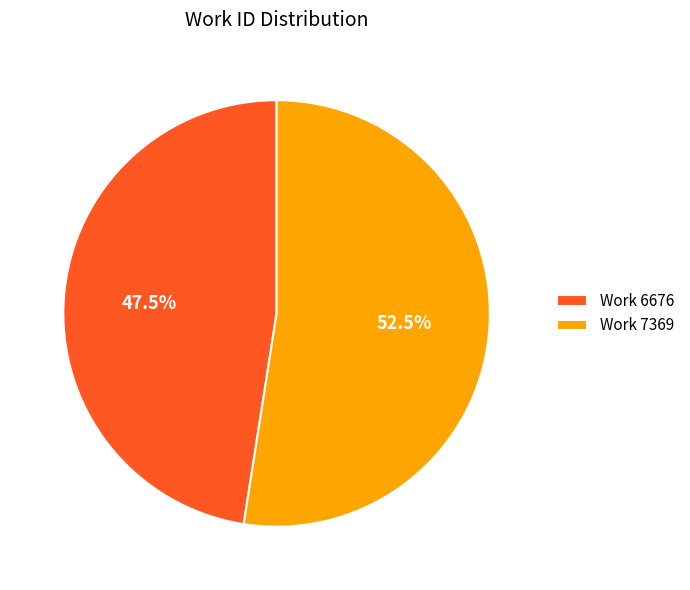

What is the total percentage of Work 6676 and Work 7369?

100.0%